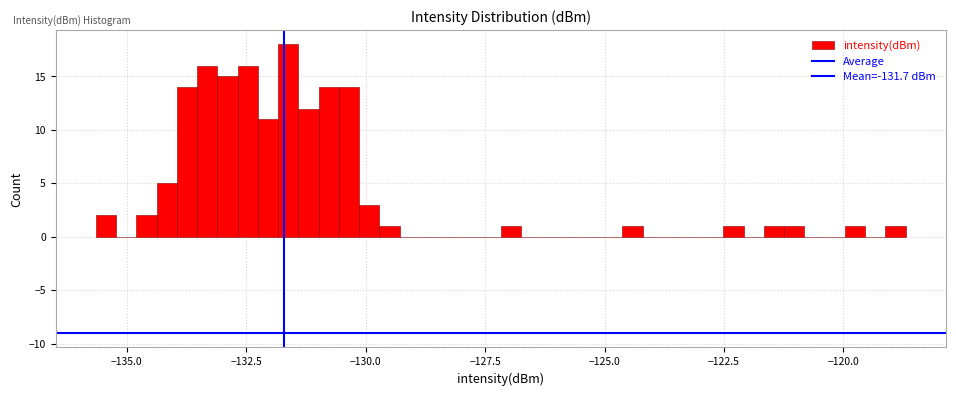

Around what value on the x-axis is the tallest bar? Give the approximate position of its centre, as read against the axis.

-131.5